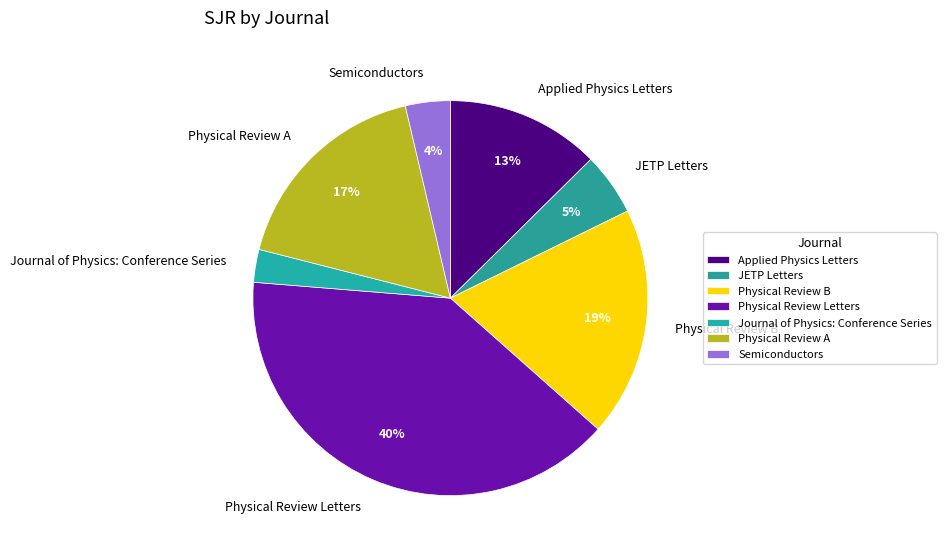

What is the largest slice in the pie chart?

Physical Review Letters